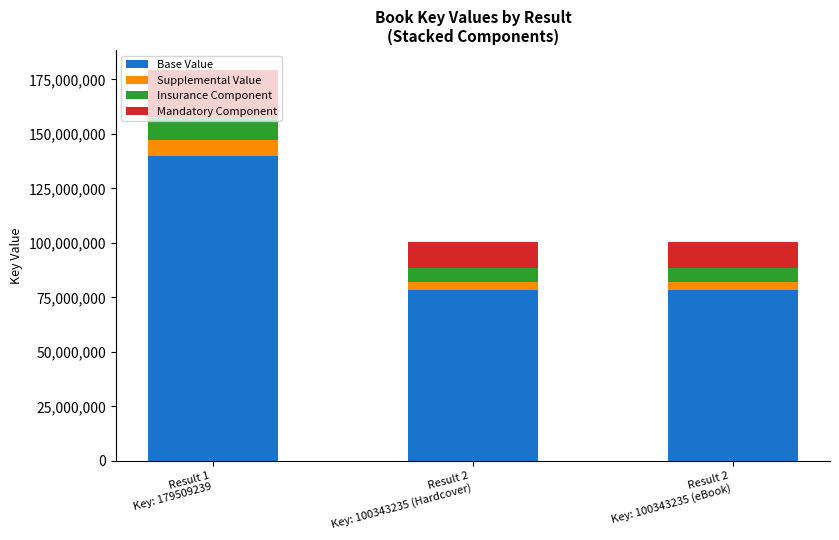

What is the difference between the maximum and minimum values in the Base Value series?

61749483.1